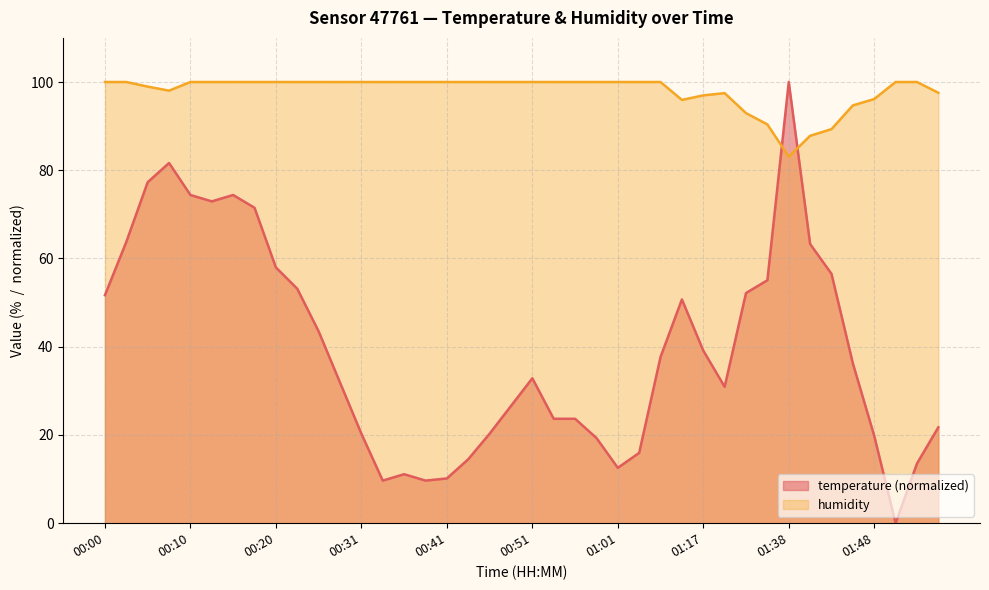

What is the total value across all series at 00:36?

111.1